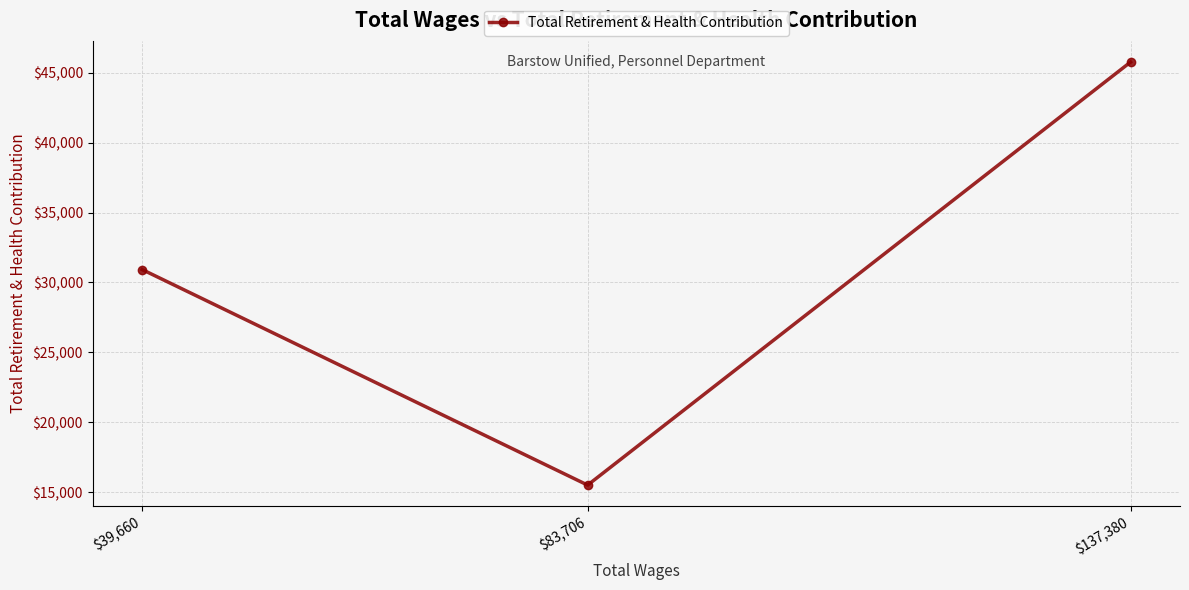

The chart shows a value of 45772 at $137,380. True or false?

True